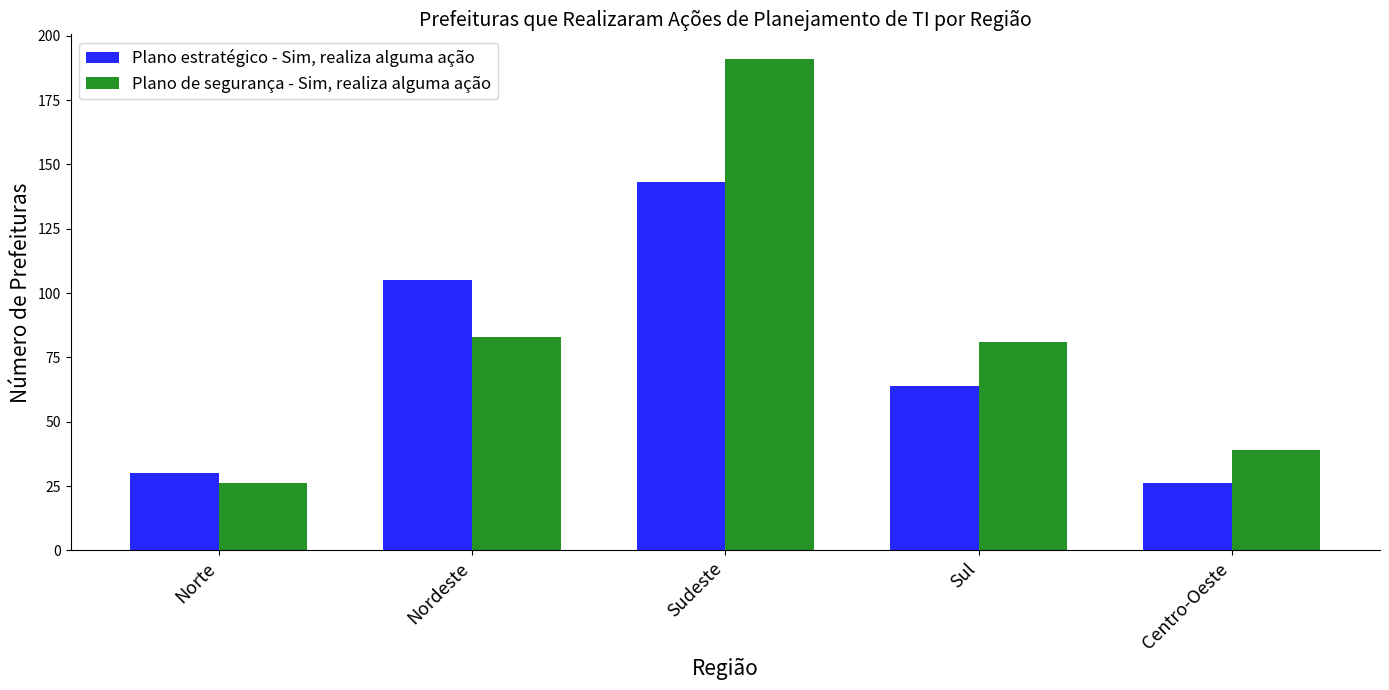

What is the label of the 3rd bar from the left?

Sudeste